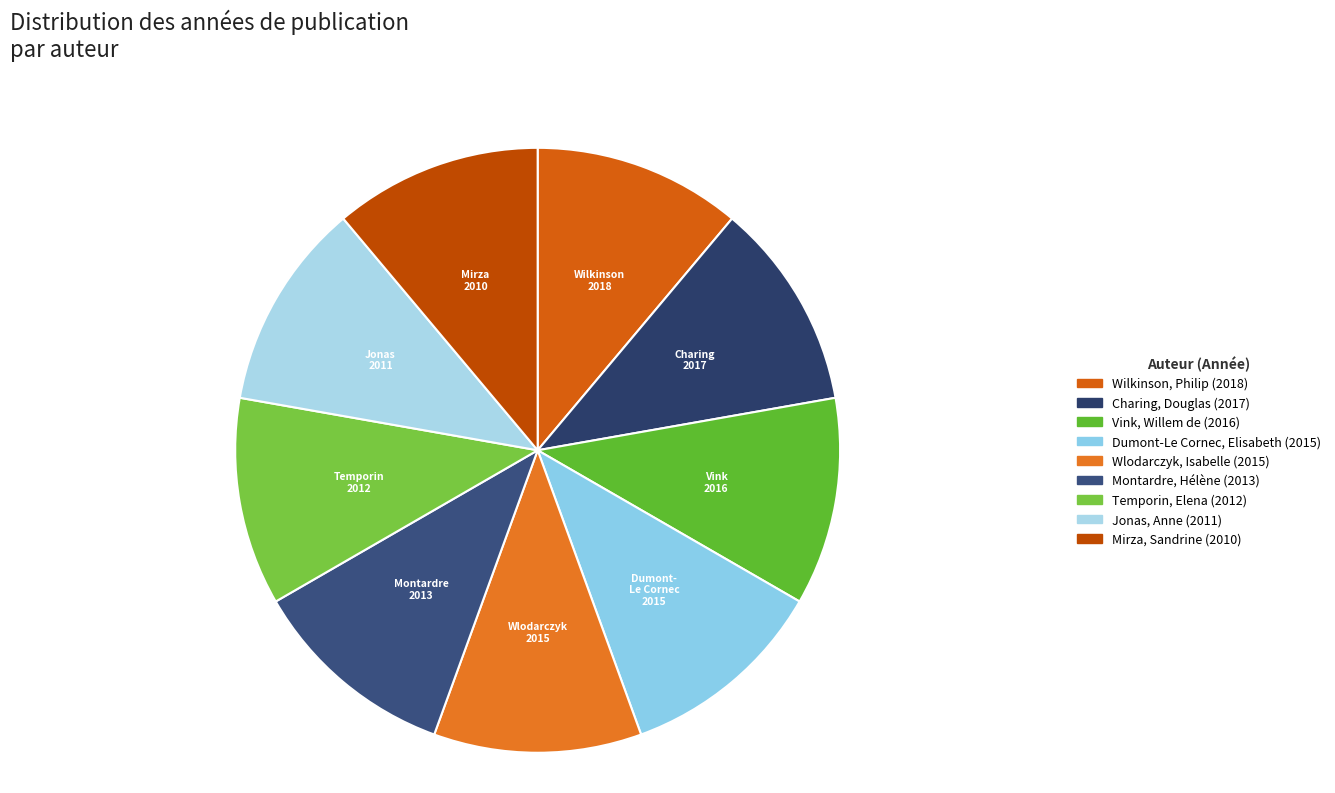

What is the largest slice in the pie chart?

Wilkinson, Philip